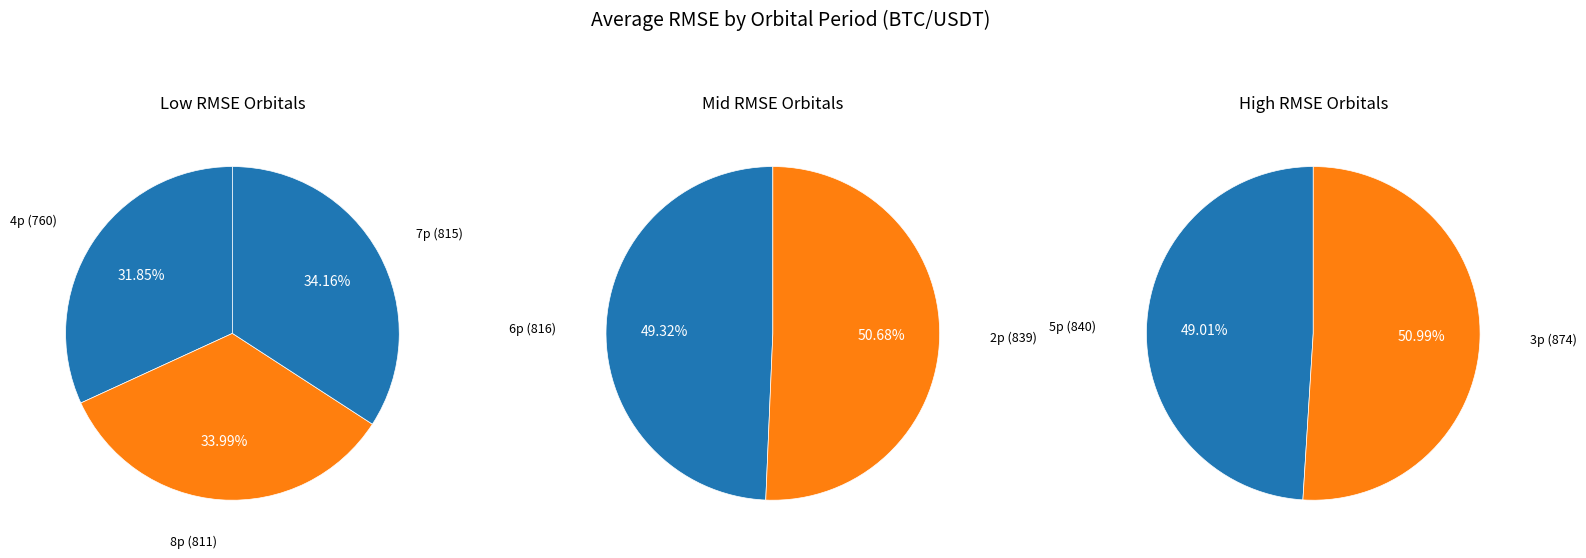

What is the ratio of the value at 4p to the value at 3p?

0.9